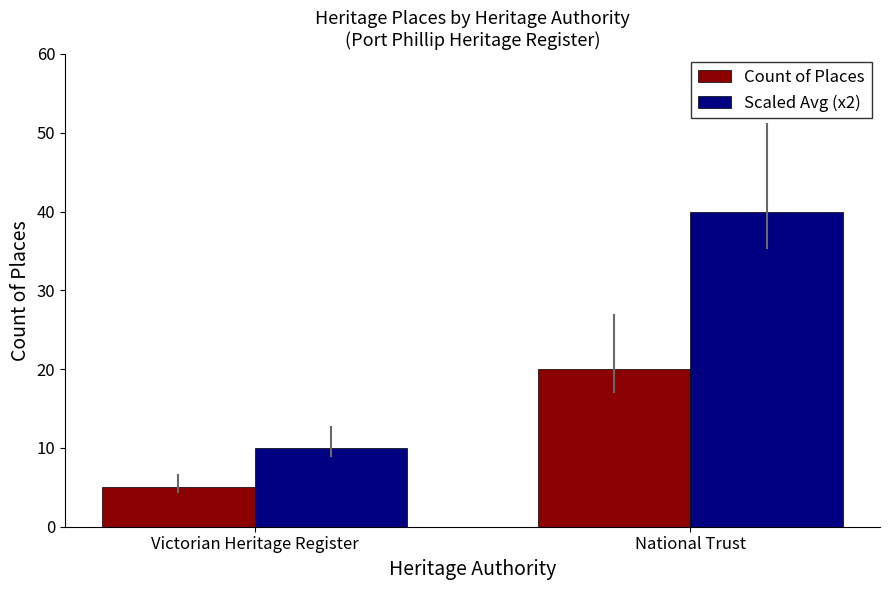

True or false: Count of Places has a value of 20 at National Trust.

True